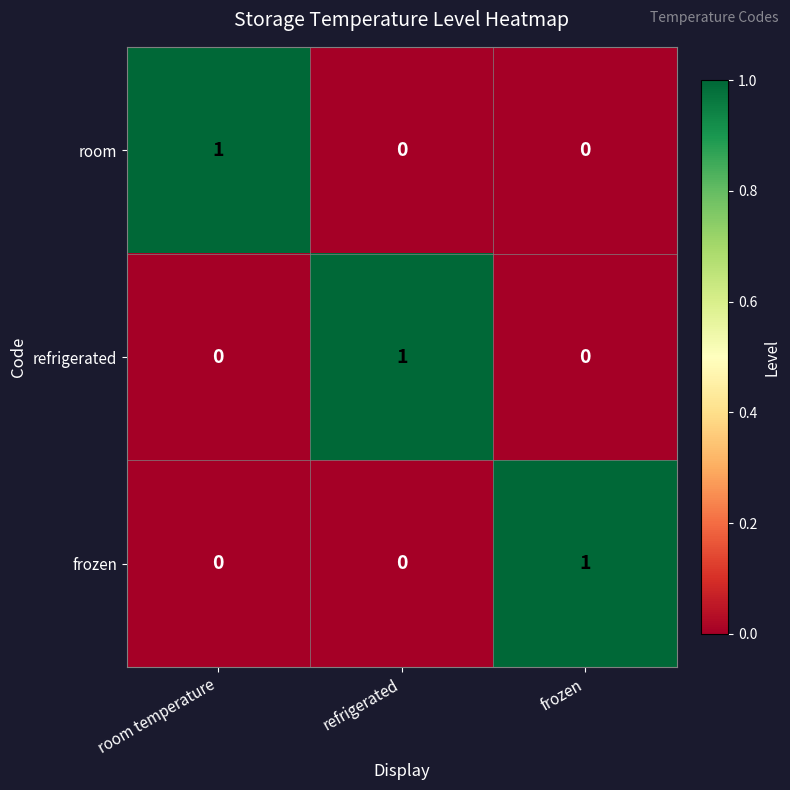

At how many categories does at least one series exceed 0?

3